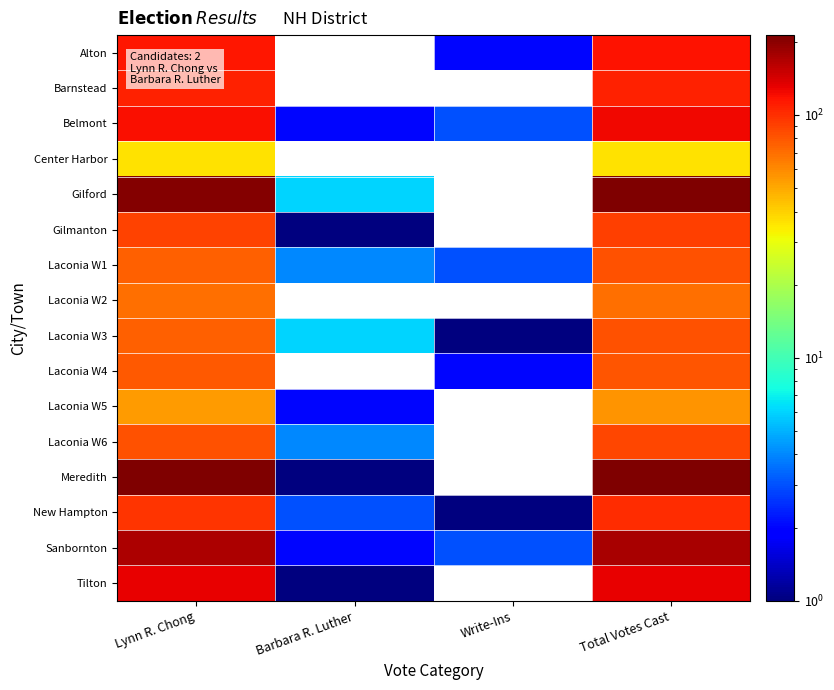

Count the number of data series in this chart.

16